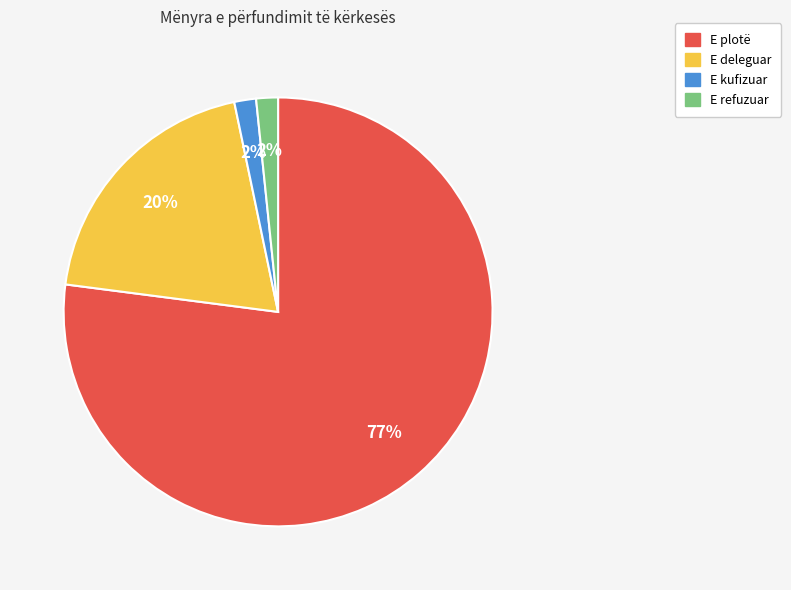

Between E kufizuar and E deleguar, which is larger?

E deleguar